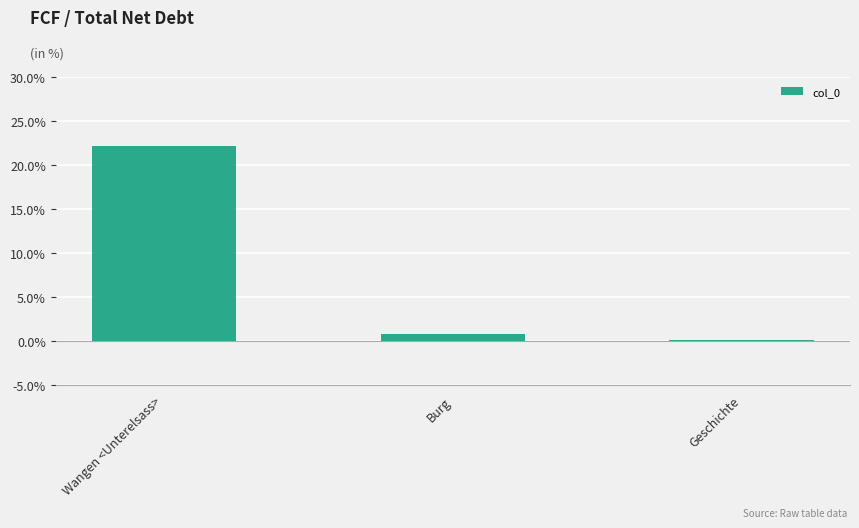

Are the bars grouped side by side (vs. stacked)?

No